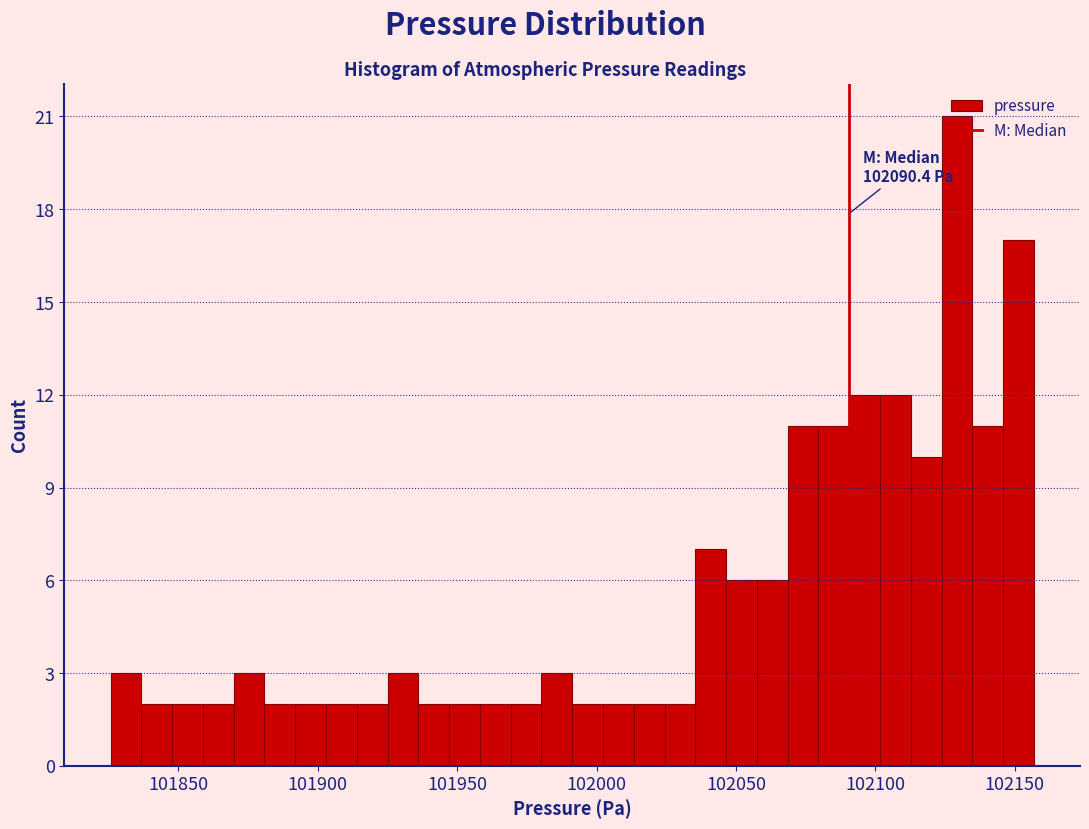

Around what value on the x-axis is the tallest bar? Give the approximate position of its centre, as read against the axis.

102130